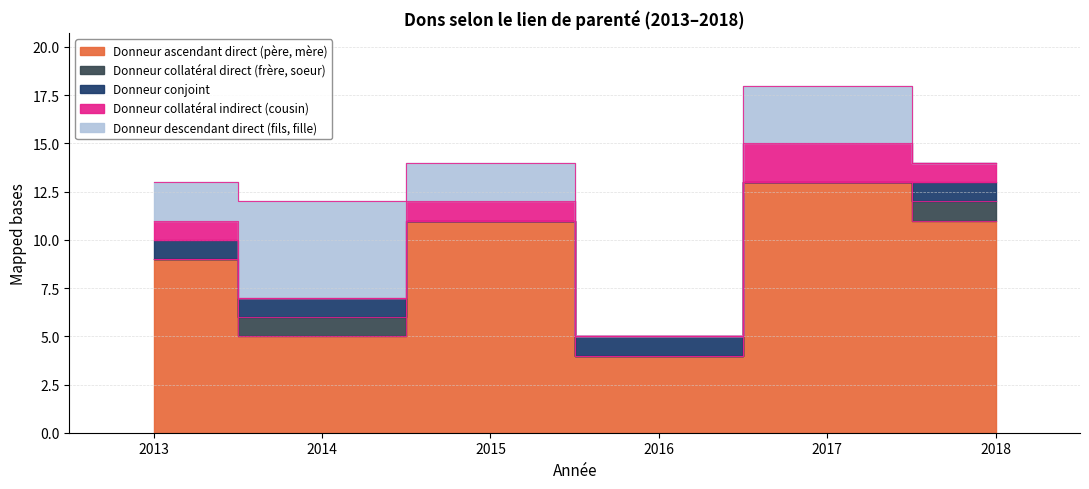

Reading left to right, extract all data points from this chart.

Donneur ascendant direct (père, mère): 2013=9	2014=5	2015=11	2016=4	2017=13	2018=11
Donneur collatéral direct (frère, soeur): 2013=0	2014=1	2015=0	2016=0	2017=0	2018=1
Donneur conjoint: 2013=1	2014=1	2015=0	2016=1	2017=0	2018=1
Donneur collatéral indirect (cousin): 2013=1	2014=0	2015=1	2016=0	2017=2	2018=1
Donneur descendant direct (fils, fille): 2013=2	2014=5	2015=2	2016=0	2017=3	2018=0